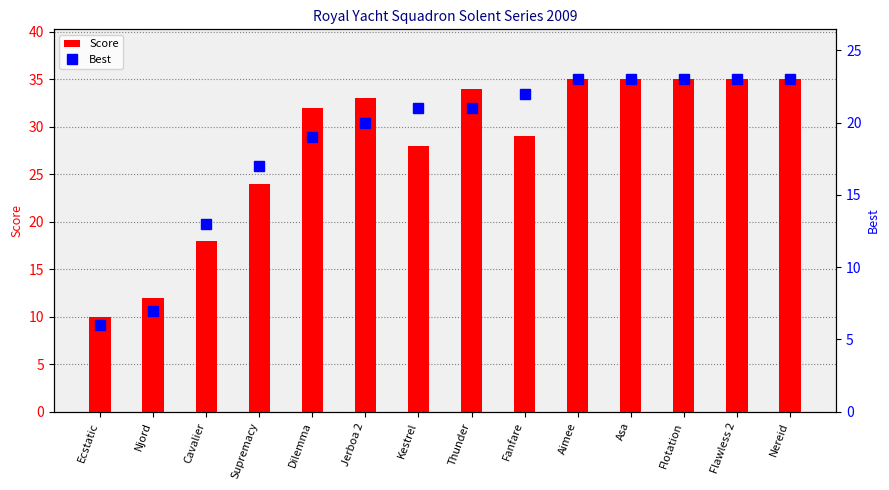

Which series contains the highest Y value?

Score